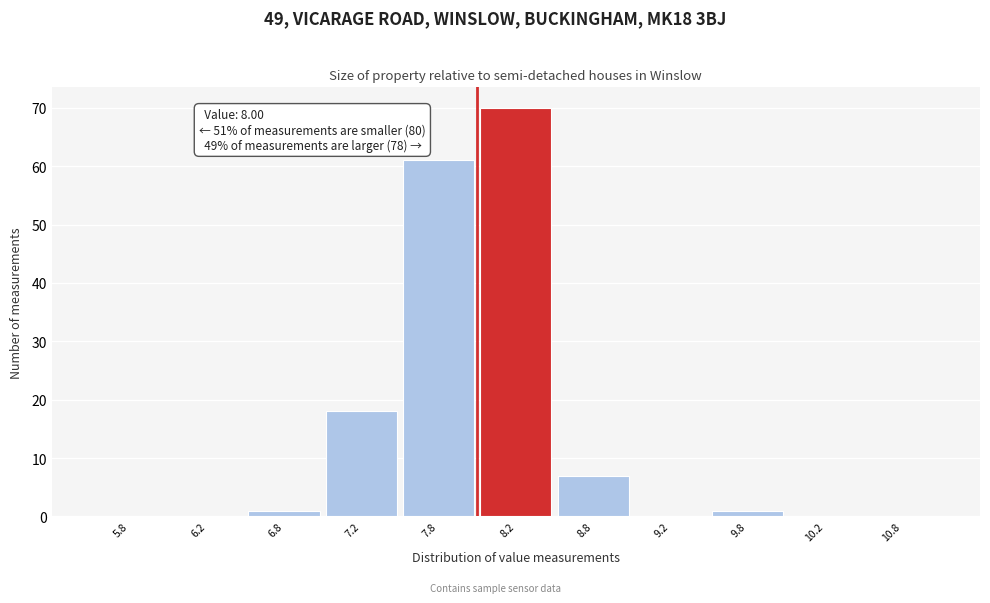

Over which range of the x-axis is the bar tallest?

8.0 to 8.5